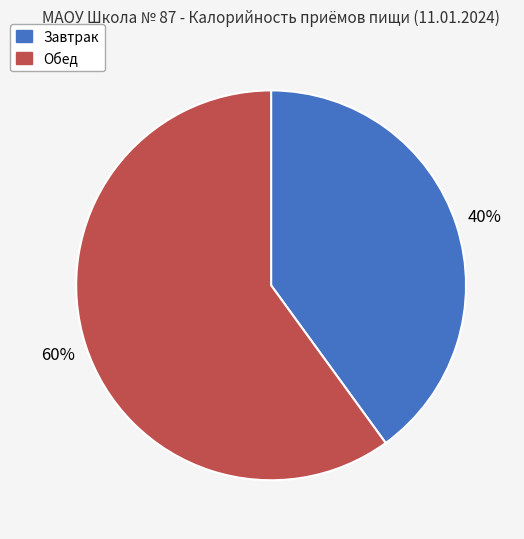

Rank the categories by value from highest to lowest.

Обед, Завтрак